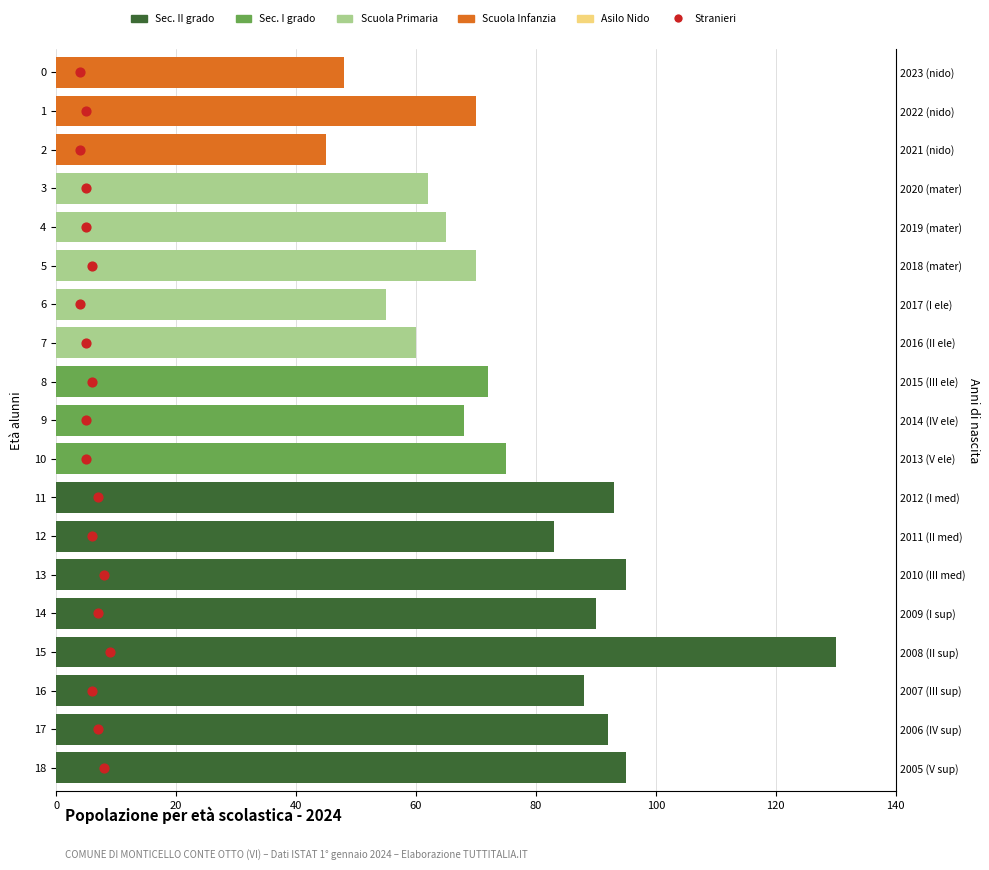

At how many categories does at least one series exceed 74?

9